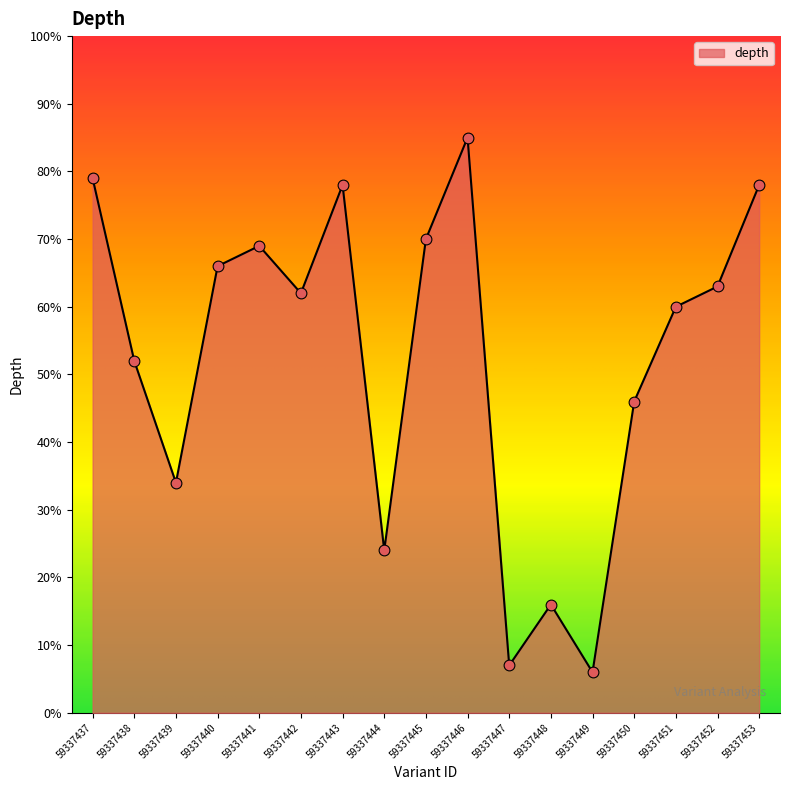

Approximately how many times larger is the value at 59337449 compared to 59337452?

0.1